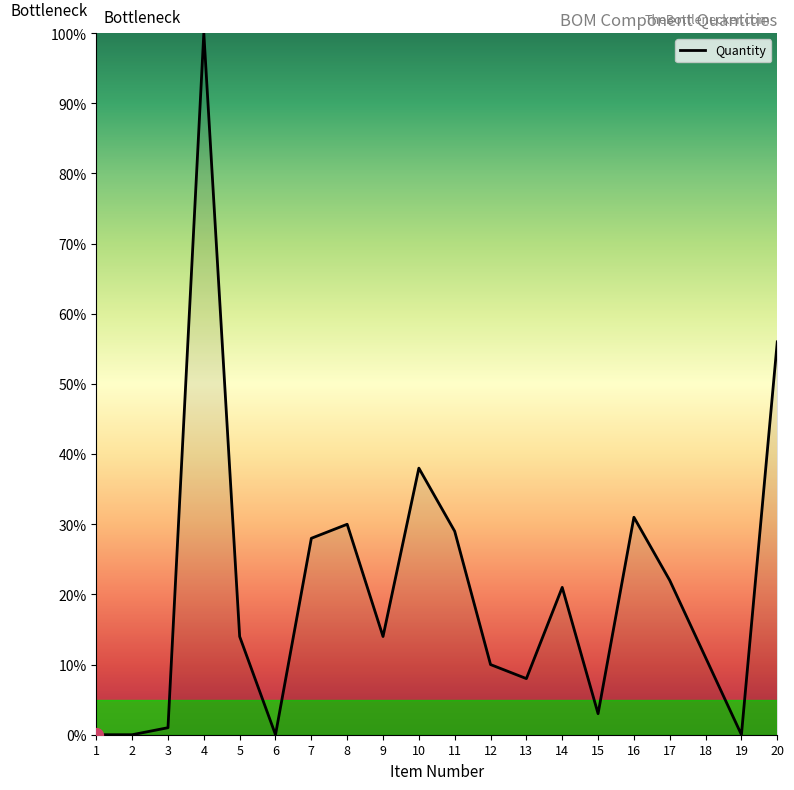

Read the value at 7.

28.0